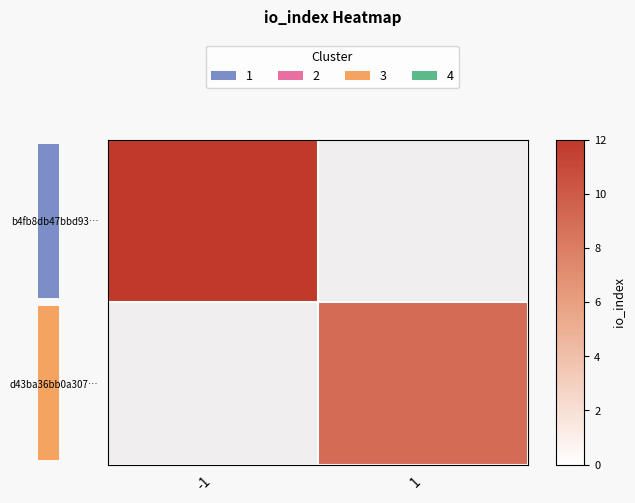

What is the maximum value for b4fb8db47bbd93…?

12.0